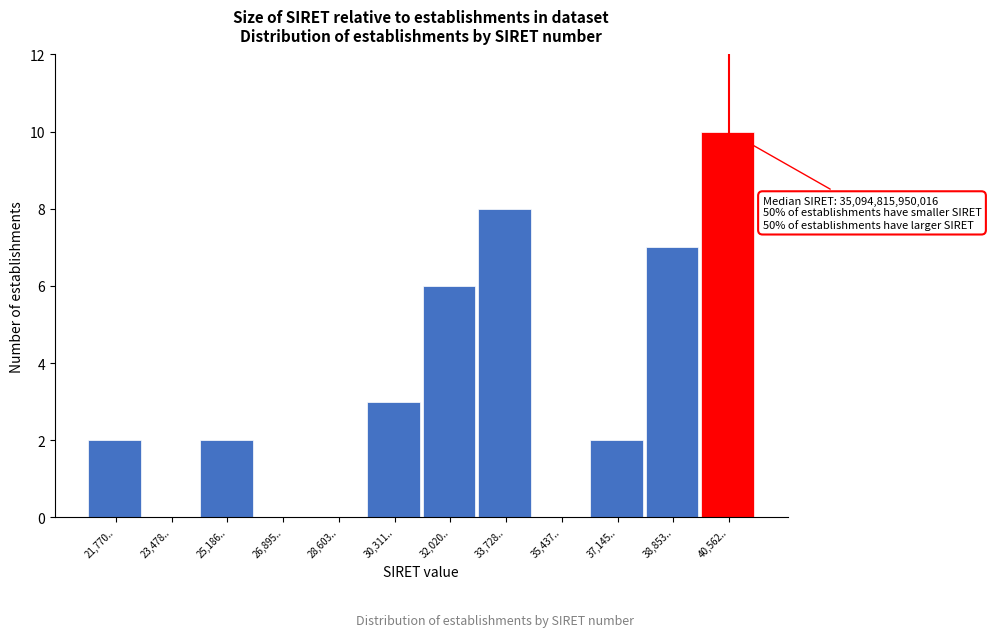

Reading left to right, list all the values displayed in this chart.

21,770..=2	23,478..=0	25,186..=2	26,895..=0	28,603..=0	30,311..=3	32,020..=6	33,728..=8	35,437..=0	37,145..=2	38,853..=7	40,562..=10